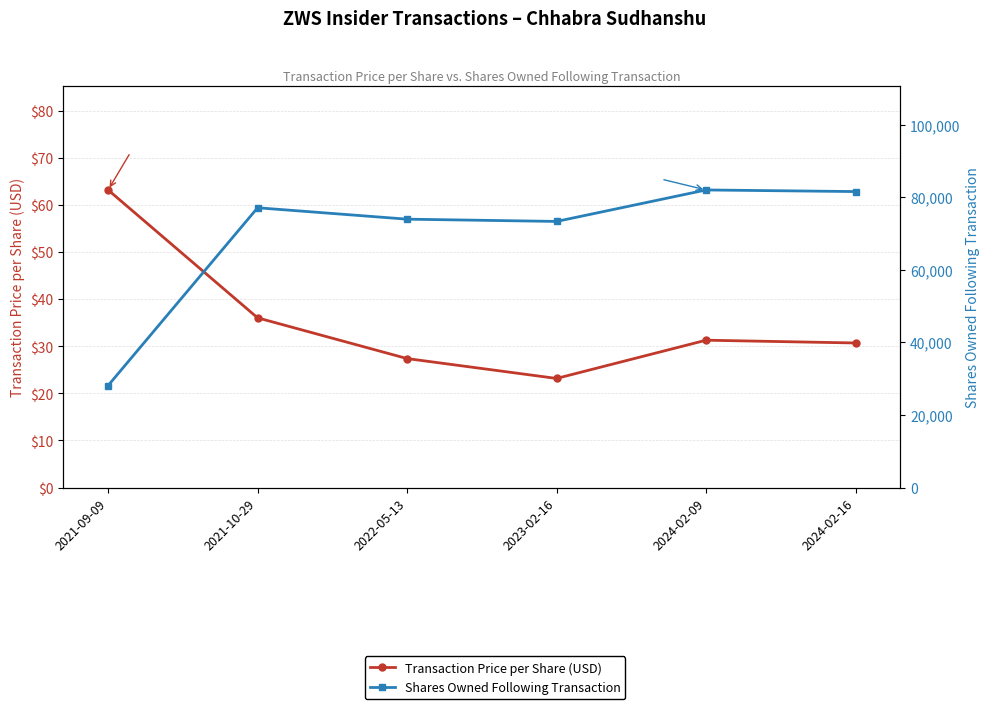

Rank the series at 2021-10-29 from highest to lowest value.

Shares Owned Following Transaction, Transaction Price per Share (USD)